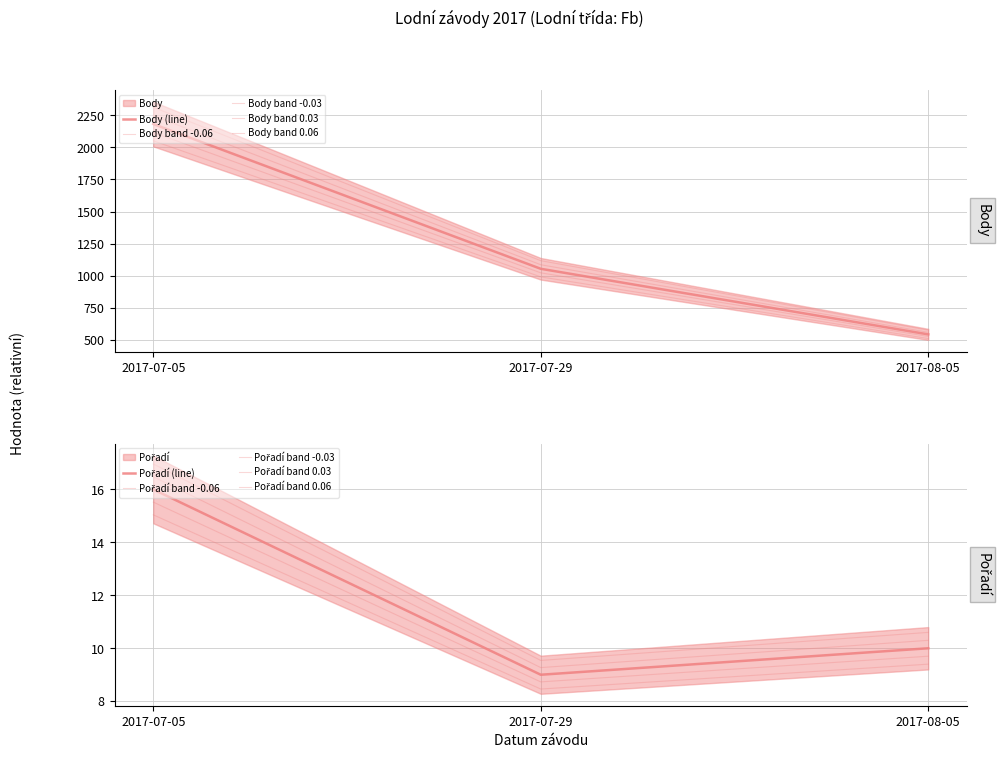

What is the minimum value for Pořadí?

8.5